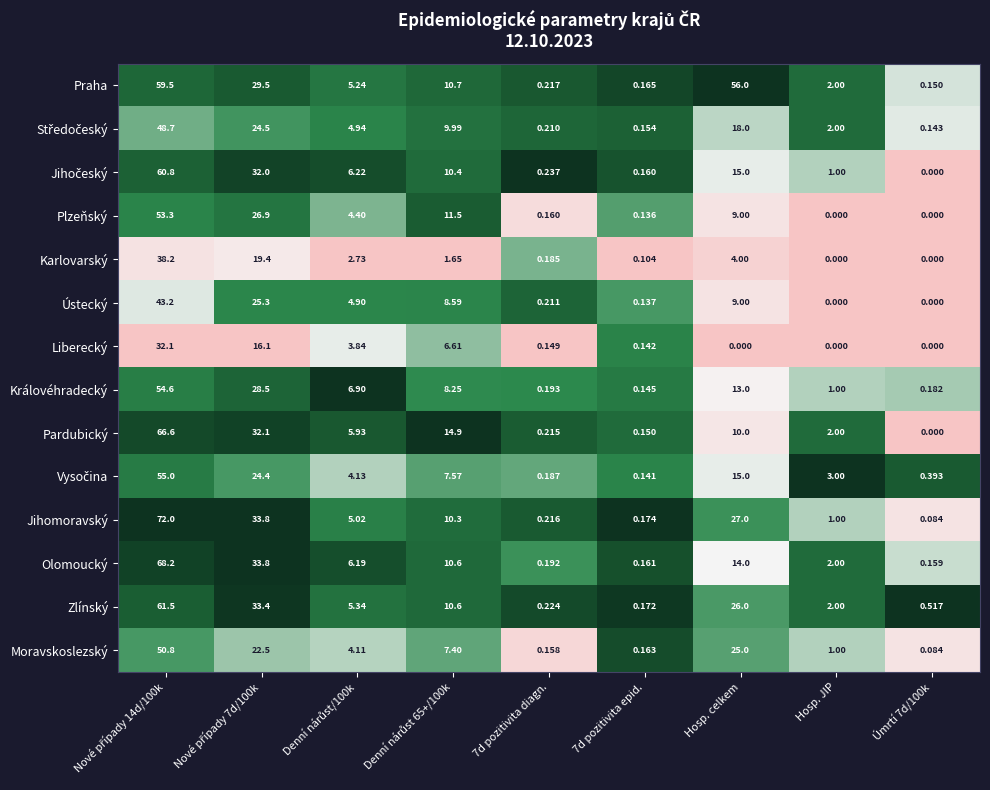

Is the value of Pardubický at Hosp. celkem greater than the value of Plzeňský at Úmrtí 7d/100k?

Yes